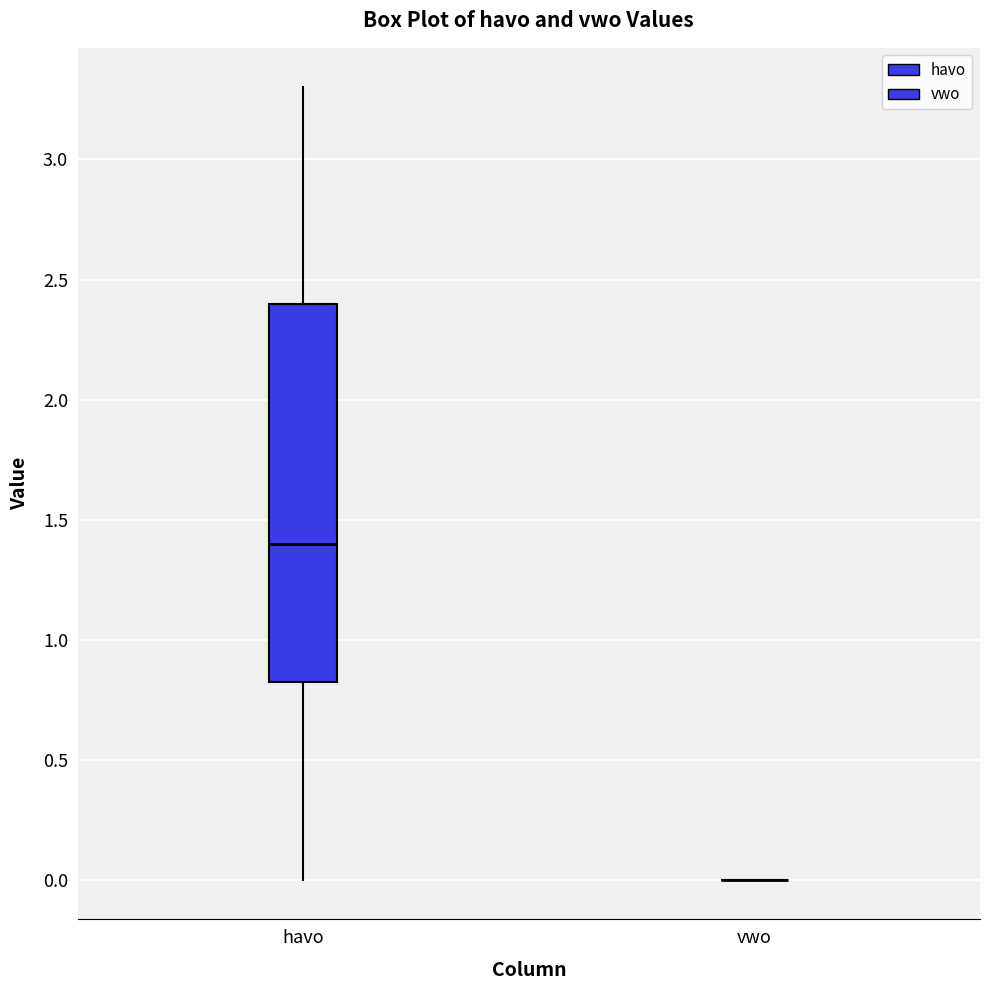

Reading left to right, read every box against the y-axis: the position of its median line, the range the box covers, and the ends of its whiskers. The values are not printed on the chart, so give them approximately, as read against the axis.

havo: median 1.40, box 0.85 to 2.40, whiskers 0.00 to 3.30
vwo: box collapsed to a line at 0.00, whiskers 0.00 to 0.00